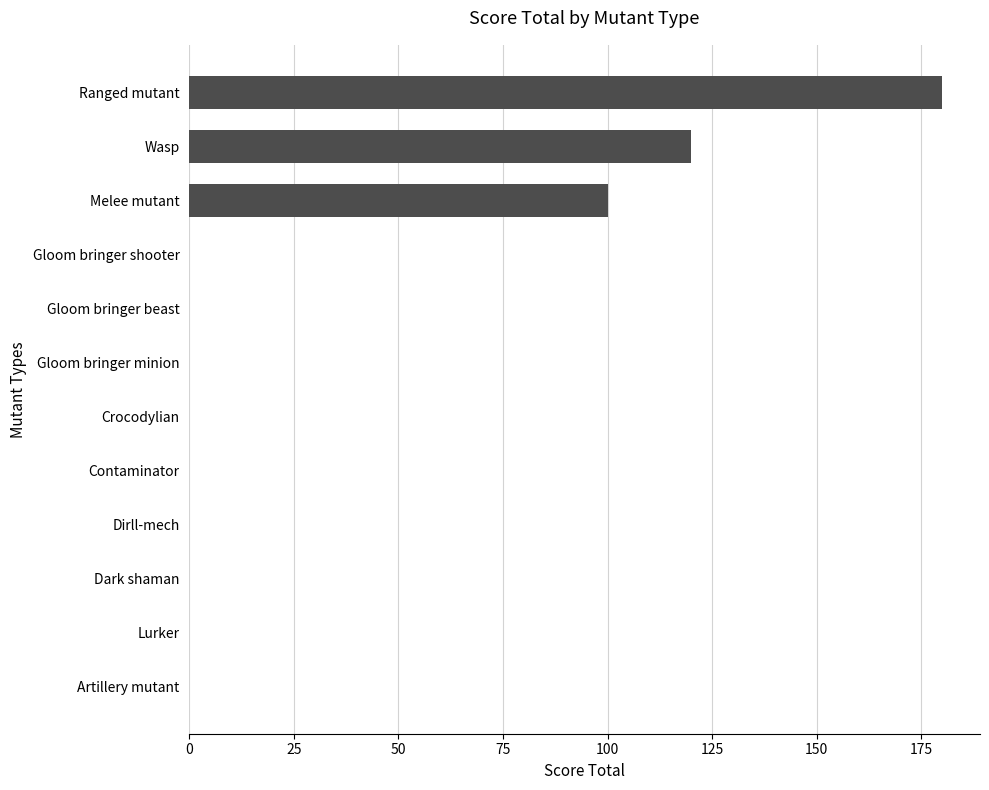

Reading bottom to top, transcribe all the data shown in this chart.

Artillery mutant=0	Lurker=0	Dark shaman=0	Dirll-mech=0	Contaminator=0	Crocodylian=0	Gloom bringer minion=0	Gloom bringer beast=0	Gloom bringer shooter=0	Melee mutant=100	Wasp=120	Ranged mutant=180